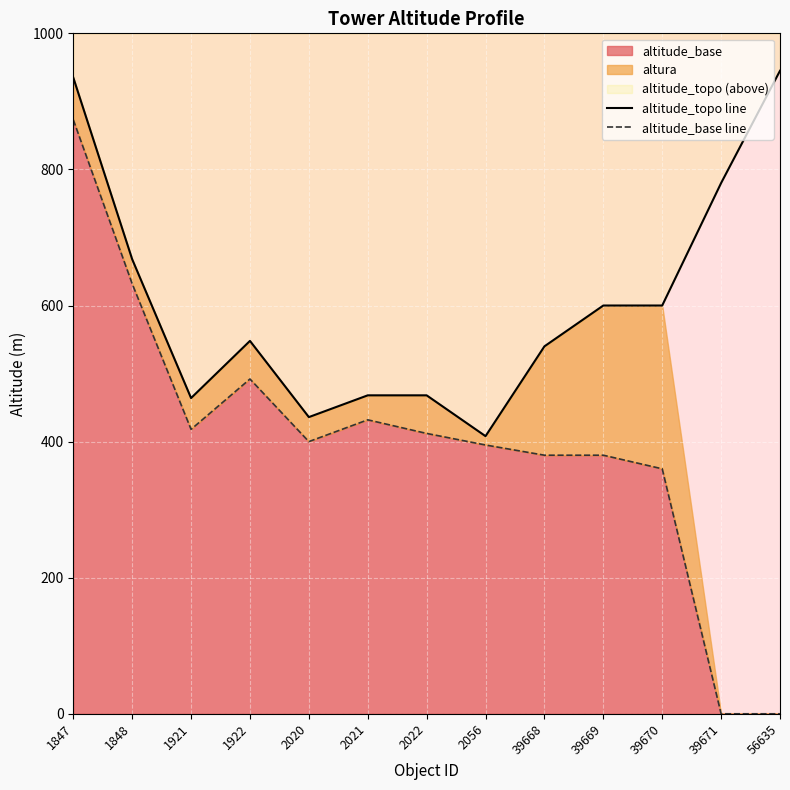

At which category does altitude_base line reach its first local peak?

1922